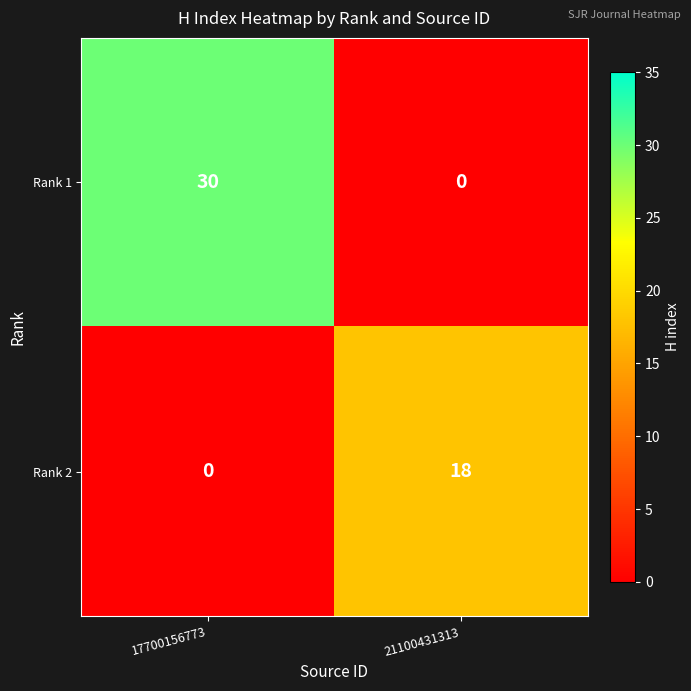

What is the difference between the maximum and minimum values in the Rank 1 series?

30